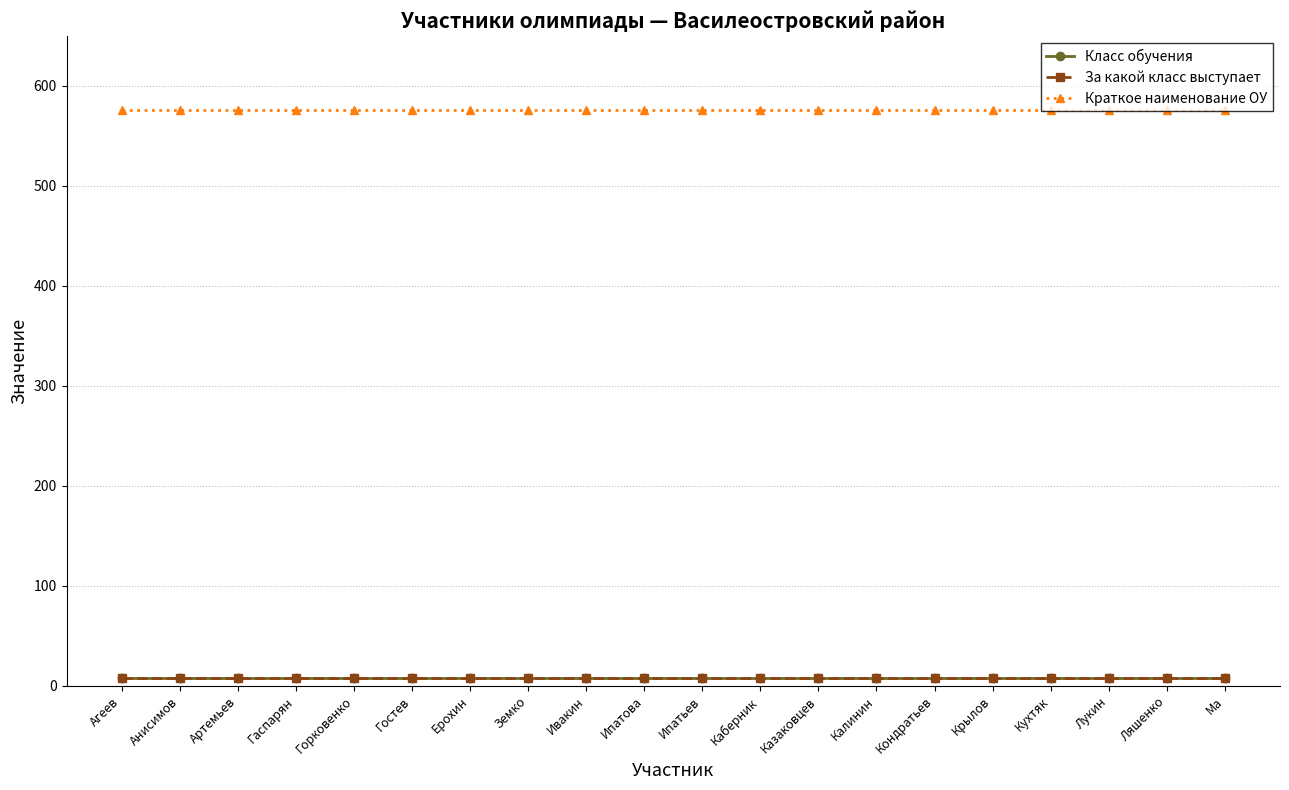

Which has a higher value, Кондратьев or Агеев?

Кондратьев